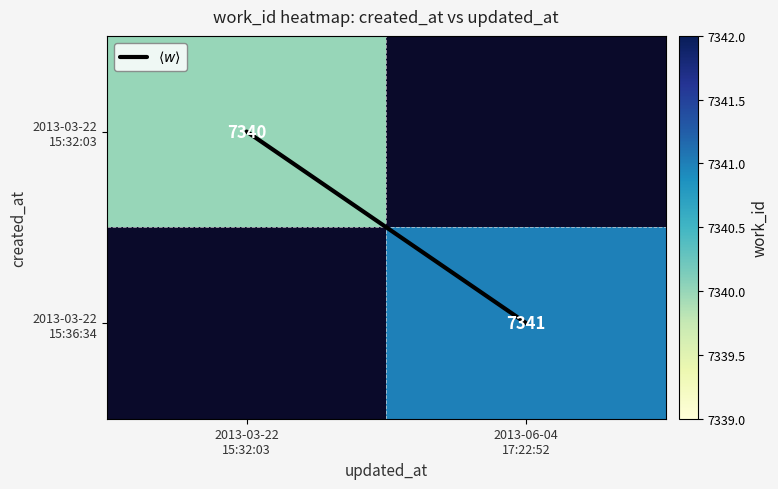

Is the value of 2013-03-22 15:36:34 at 2013-03-22 15:32:03 greater than the value of $\langle w \rangle$ at 2013-06-04 17:22:52?

No